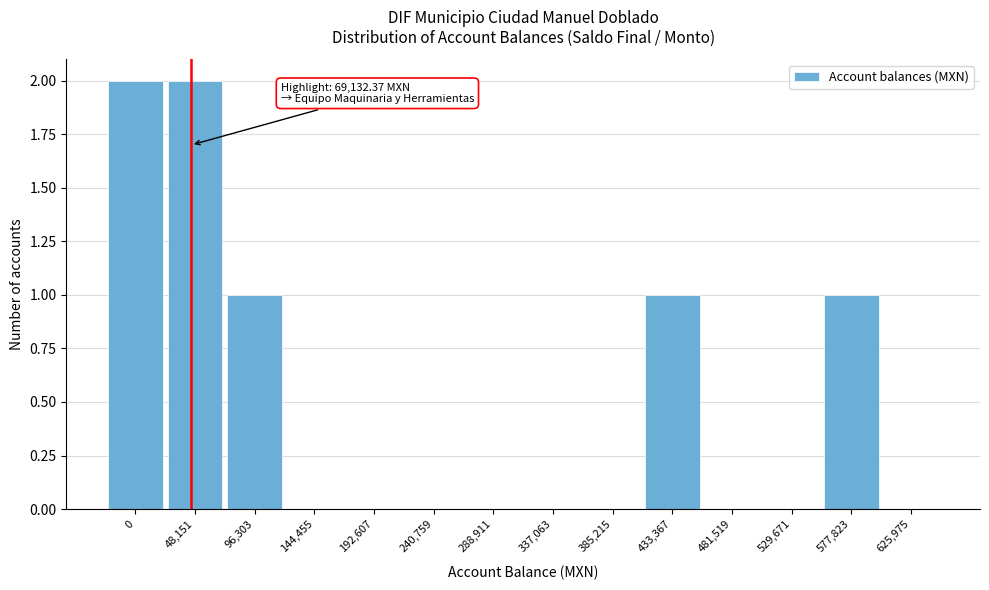

Reading right to left, transcribe all the data shown in this chart.

625,975=0	577,823=1	529,671=0	481,519=0	433,367=1	385,215=0	337,063=0	288,911=0	240,759=0	192,607=0	144,455=0	96,303=1	48,151=2	0=2